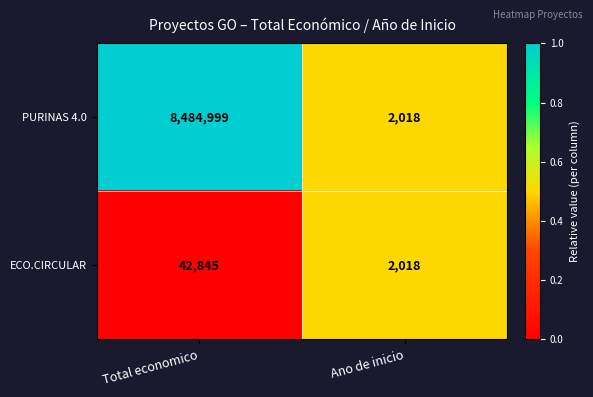

Between Total economico and Ano de inicio, which series saw the biggest shift?

PURINAS 4.0